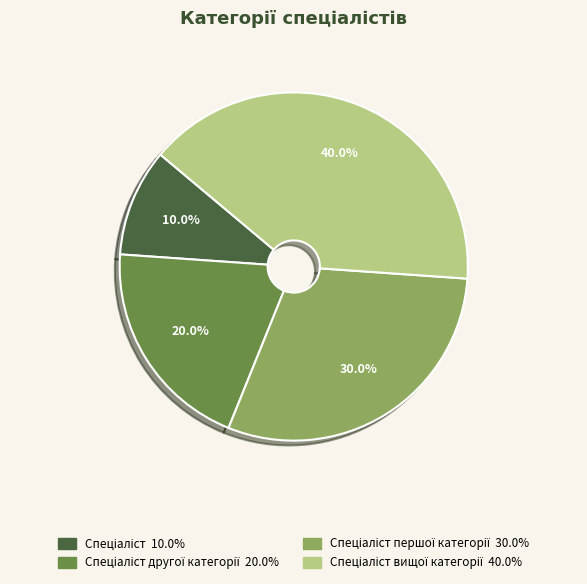

Is there a majority slice in this chart?

No